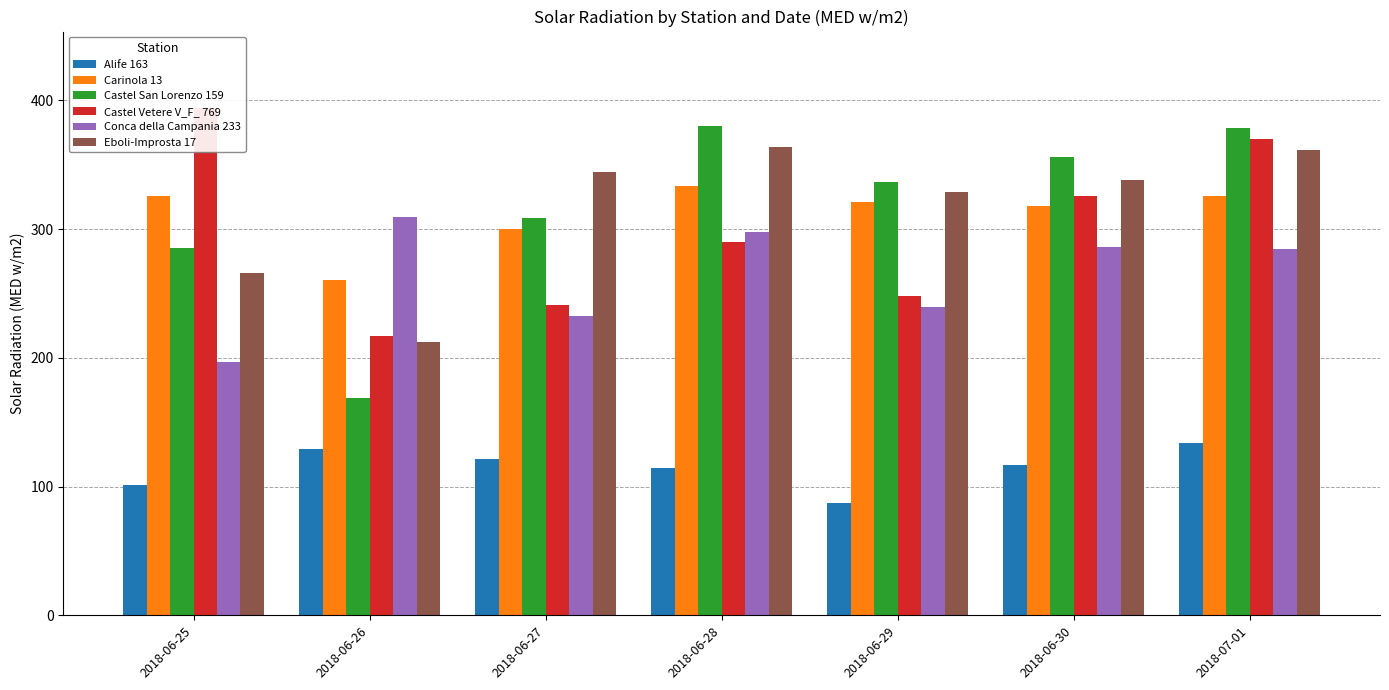

How many bars are there in total?

42